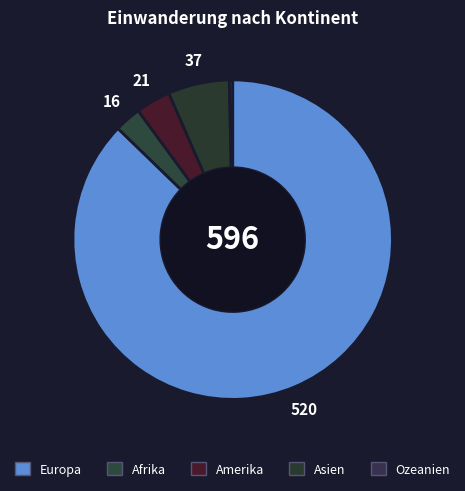

How many slices are in this pie chart?

5